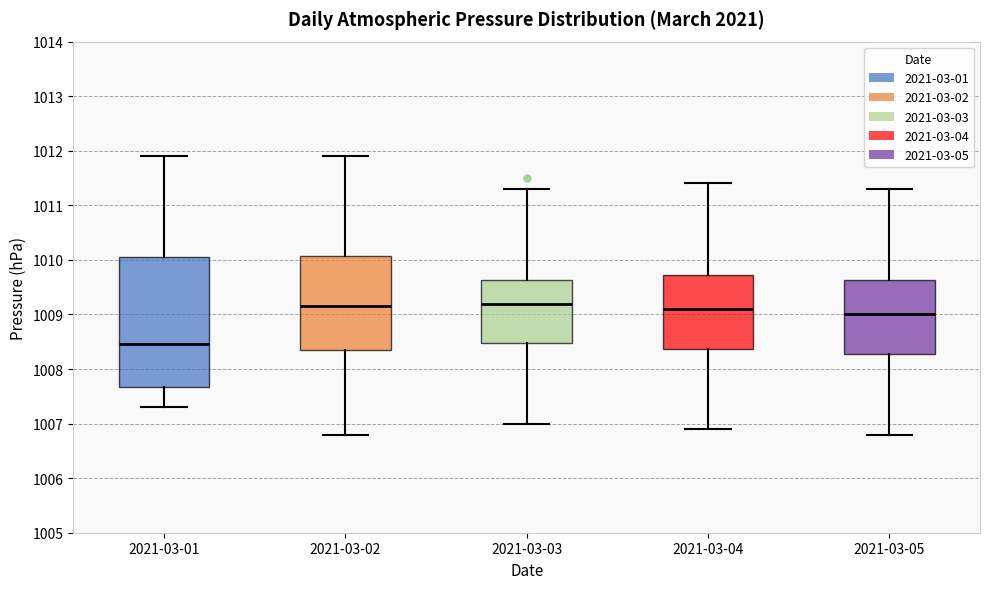

Which box has the lowest median line?

2021-03-01